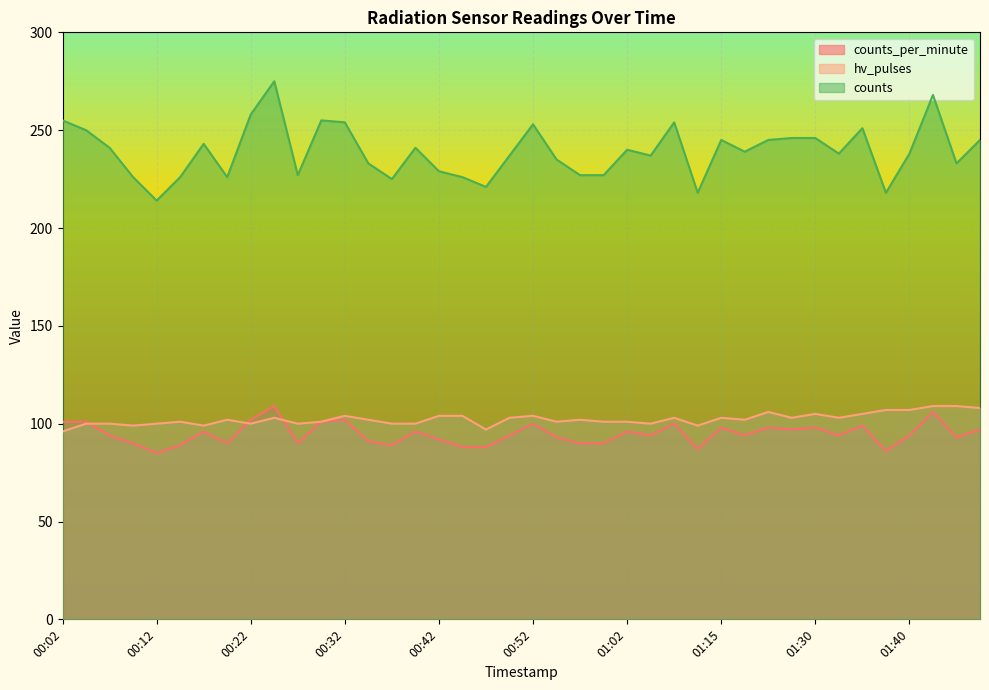

What is the label of the 40th point from the left?

01:47